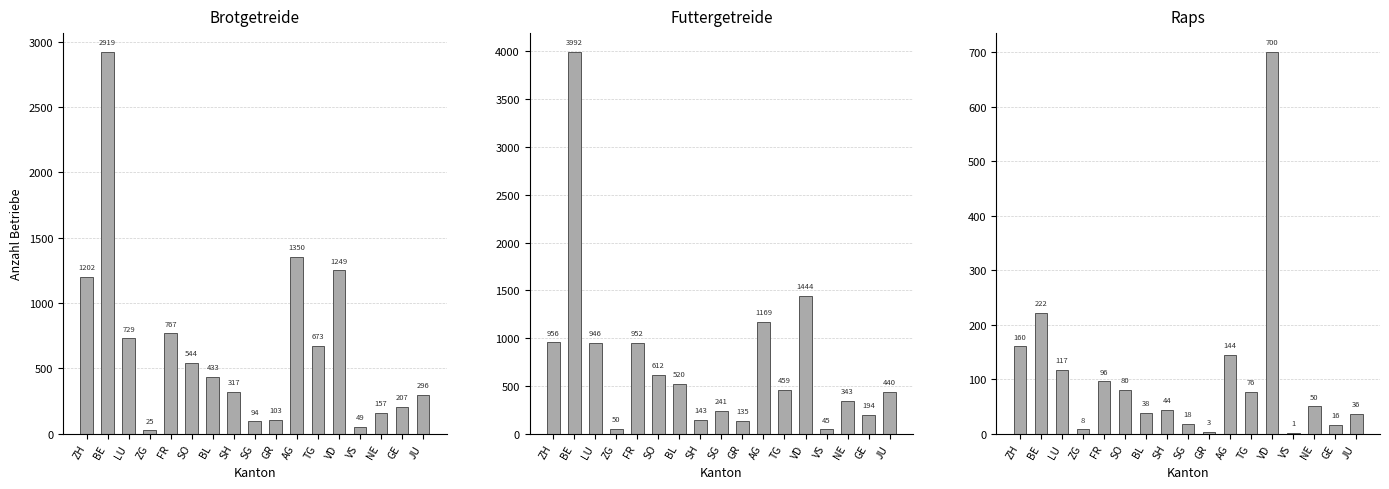

What is the sum of all Brotgetreide Betriebe values?

11114